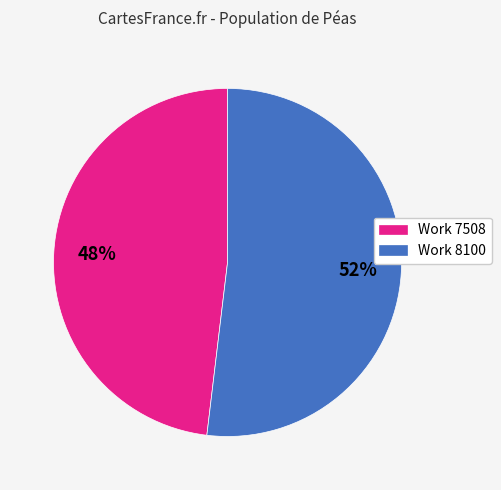

What percentage is the Work 7508 slice, to the nearest percent?

48%